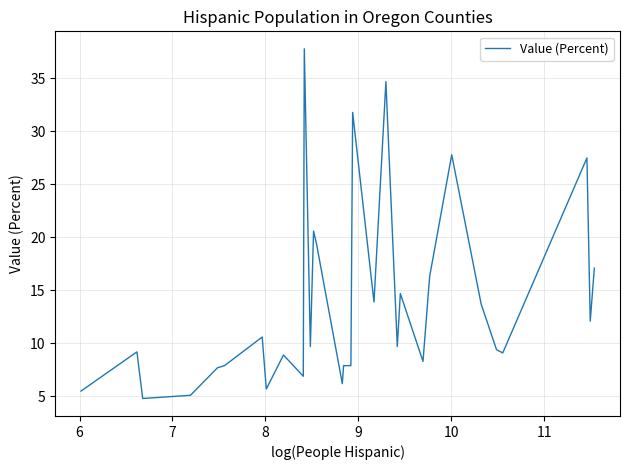

True or false: the data shows 15.1 at 19.

False